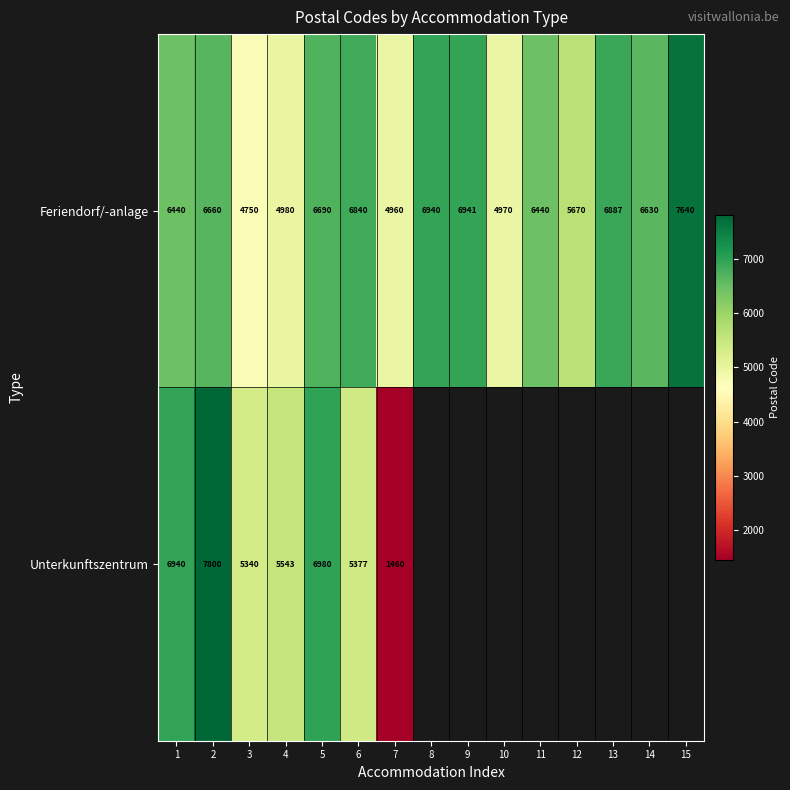

Between 2 and 6, which series saw the biggest shift?

Unterkunftszentrum